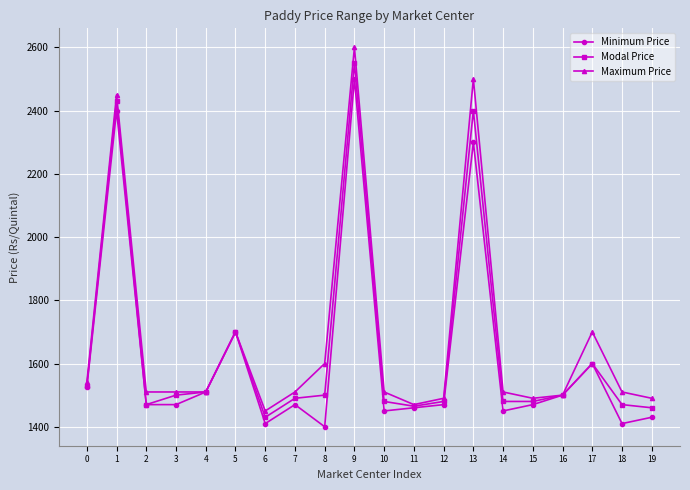

What is the spread (max minus min) of values at 19?

60